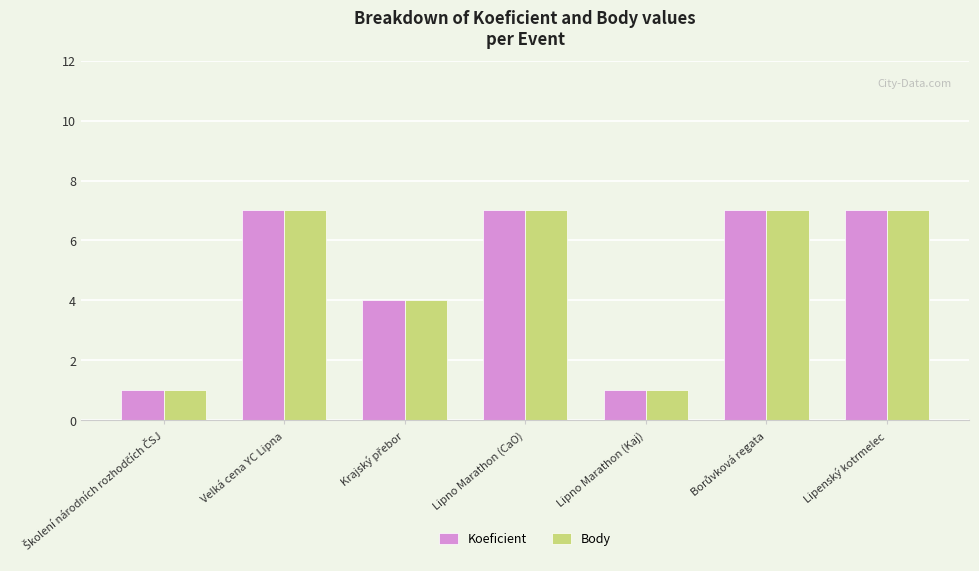

At how many categories does at least one series exceed 5?

4